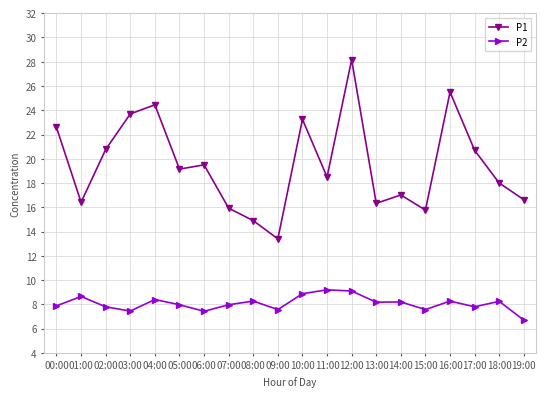

Rank the series by their maximum value, from highest to lowest.

P1, P2